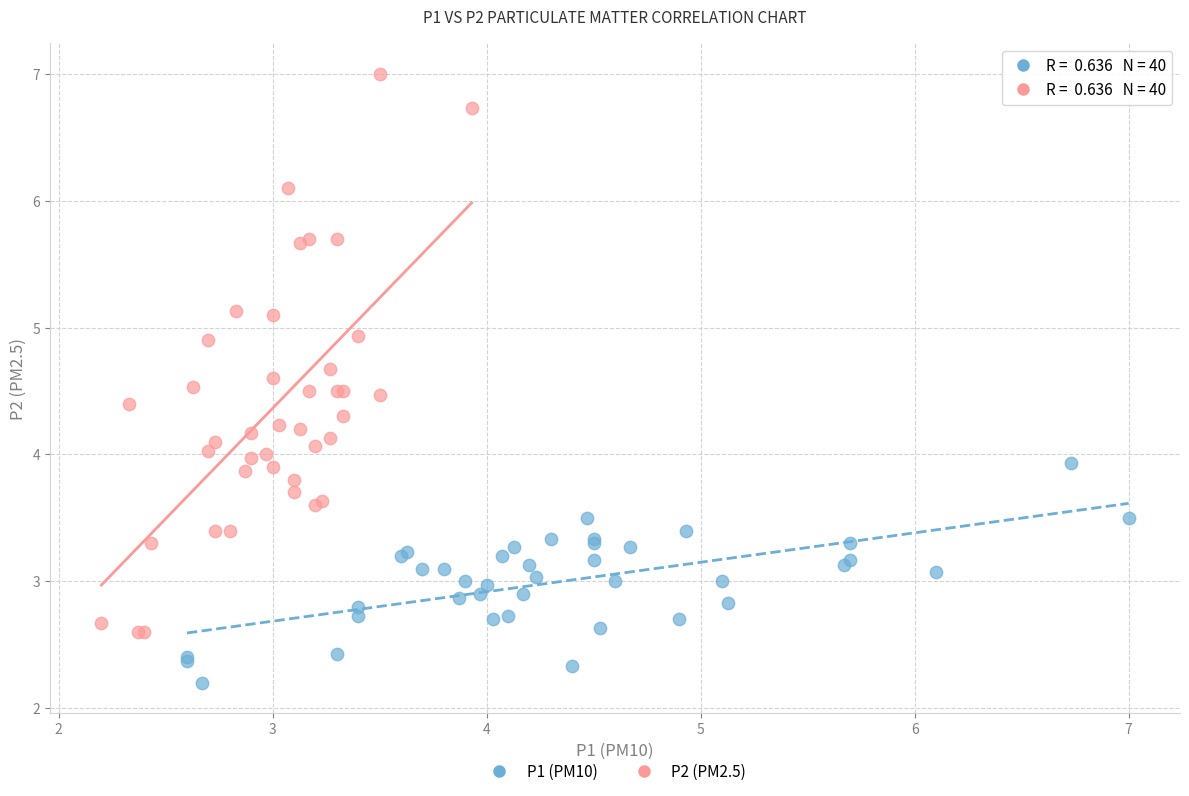

Which series has the largest Y range (max minus min)?

P2 (PM2.5)